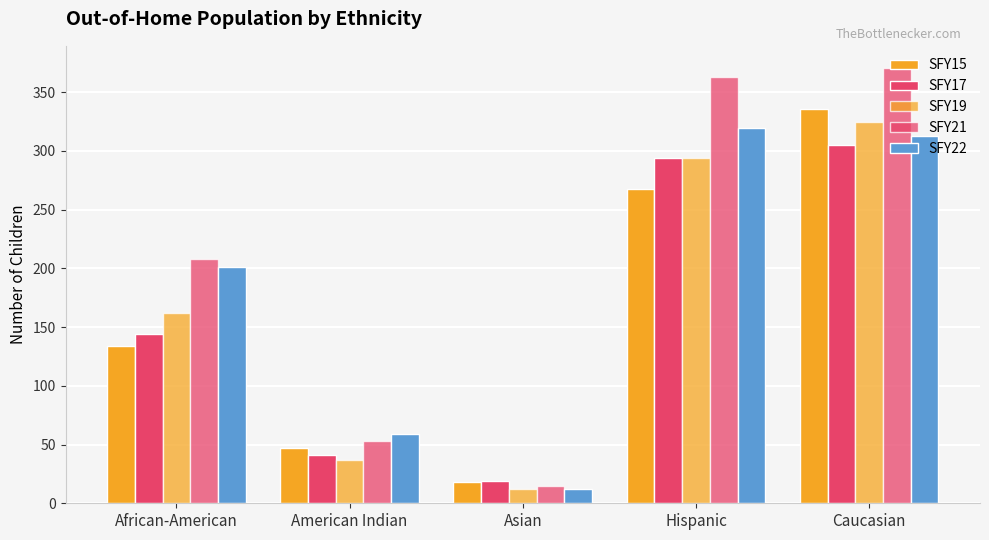

What is the label of the 4th bar from the right?

American Indian